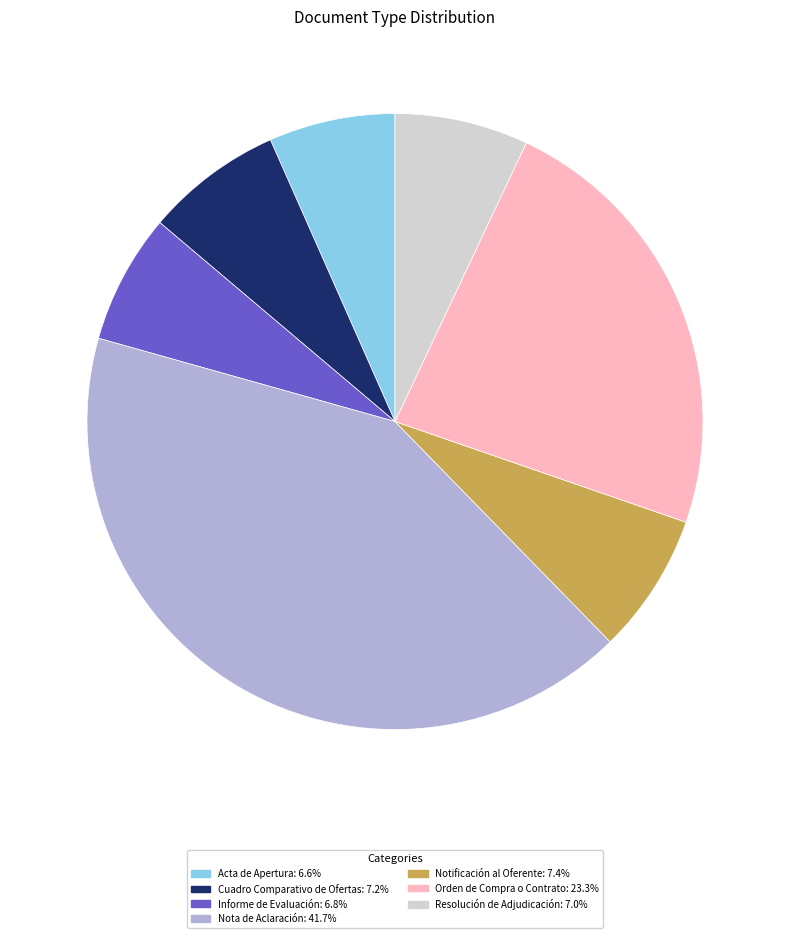

What is the ratio of the value at Cuadro Comparativo de Ofertas to the value at Resolución de Adjudicación?

1.0